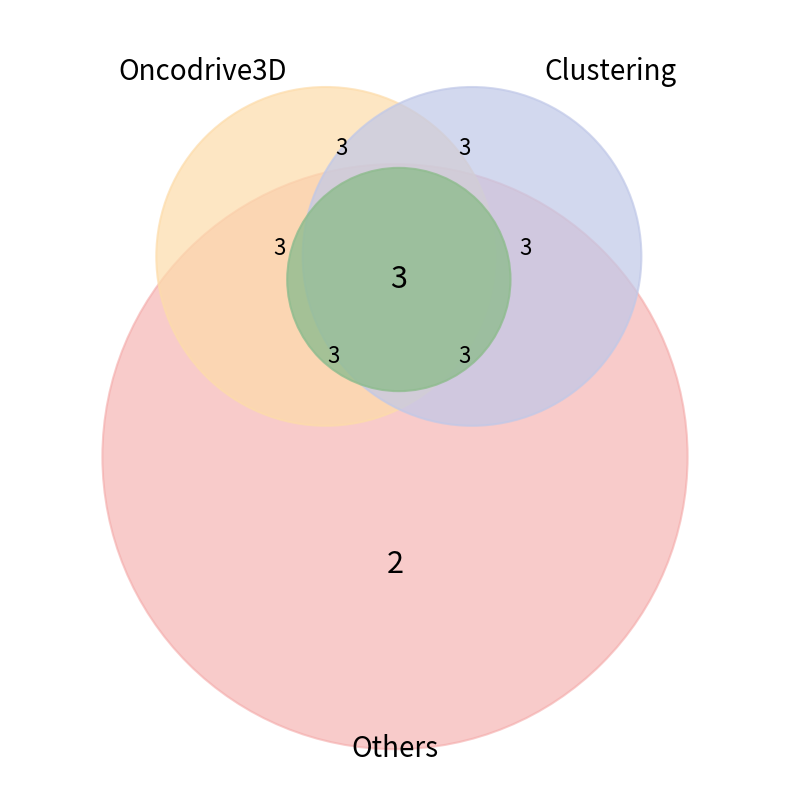

Is there any slice that represents more than half of the pie?

No